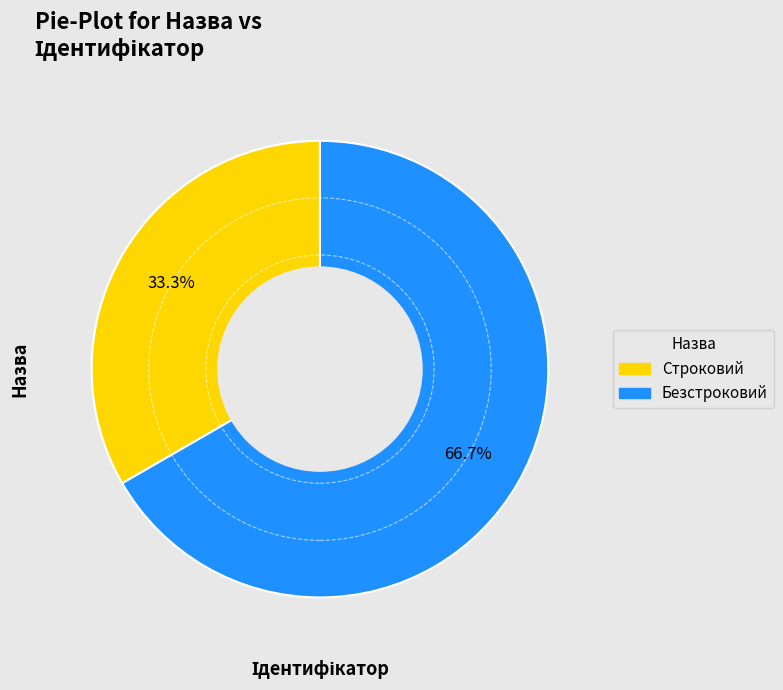

What is the total percentage of Безстроковий and Строковий?

100.0%